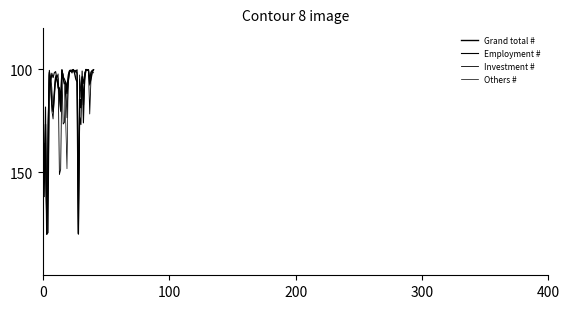

How many distinct data groups are displayed?

4